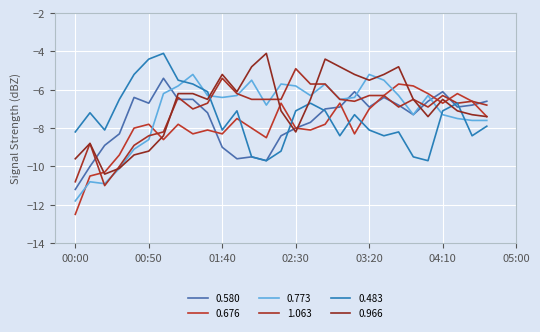

Reading left to right, transcribe all the data shown in this chart.

0.580: -11.2	-10.0	-8.9	-8.3	-6.4	-6.7	-5.4	-6.5	-6.5	-7.2	-9.0	-9.6	-9.5	-9.7	-8.4	-8.0	-7.7	-7.0	-6.9	-6.1	-6.9	-6.4	-6.8	-7.3	-6.6	-6.1	-6.9	-6.8	-6.6
0.676: -12.5	-10.5	-10.3	-9.4	-8.0	-7.8	-8.6	-7.8	-8.3	-8.1	-8.3	-7.5	-8.0	-8.5	-6.7	-8.0	-8.1	-7.8	-6.7	-8.3	-7.0	-6.3	-5.7	-5.8	-6.2	-6.7	-6.2	-6.6	-7.4
0.773: -11.8	-10.8	-10.9	-10.1	-9.1	-8.6	-6.2	-5.8	-5.2	-6.3	-6.4	-6.3	-5.5	-6.8	-5.7	-5.8	-6.3	-5.7	-6.5	-6.4	-5.2	-5.5	-6.3	-7.3	-6.3	-7.3	-7.5	-7.6	-7.6
1.063: -10.8	-8.8	-11.0	-10.0	-8.9	-8.4	-8.2	-6.4	-7.0	-6.7	-5.4	-6.2	-6.5	-6.5	-6.5	-4.9	-5.7	-5.7	-6.5	-6.6	-6.3	-6.3	-6.9	-6.5	-6.9	-6.3	-6.7	-6.6	-6.8
0.483: -8.2	-7.2	-8.1	-6.5	-5.2	-4.4	-4.1	-5.5	-5.7	-6.1	-8.1	-7.1	-9.5	-9.7	-9.2	-7.1	-6.7	-7.1	-8.4	-7.3	-8.1	-8.4	-8.2	-9.5	-9.7	-7.1	-6.7	-8.4	-7.9
0.966: -9.6	-8.8	-10.4	-10.1	-9.4	-9.2	-8.4	-6.2	-6.2	-6.5	-5.2	-6.1	-4.8	-4.1	-7.1	-8.2	-6.5	-4.4	-4.8	-5.2	-5.5	-5.2	-4.8	-6.5	-7.4	-6.5	-7.1	-7.3	-7.4